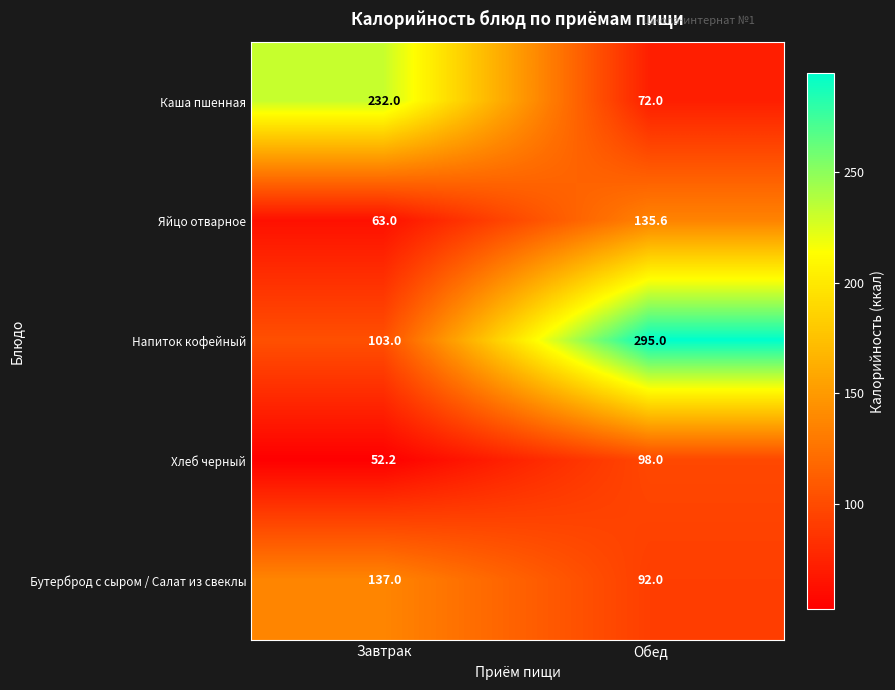

At which category is the sum across all series the highest?

Обед